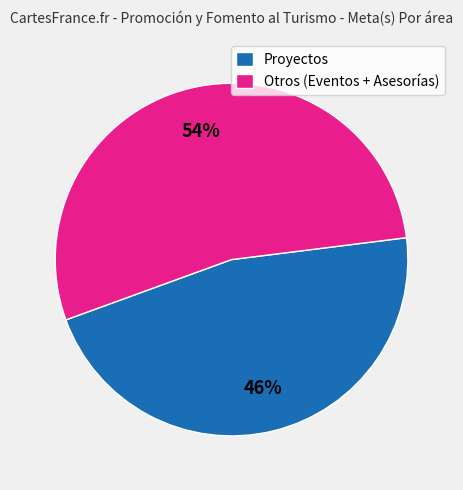

To the nearest percent, what is the average slice percentage?

50%